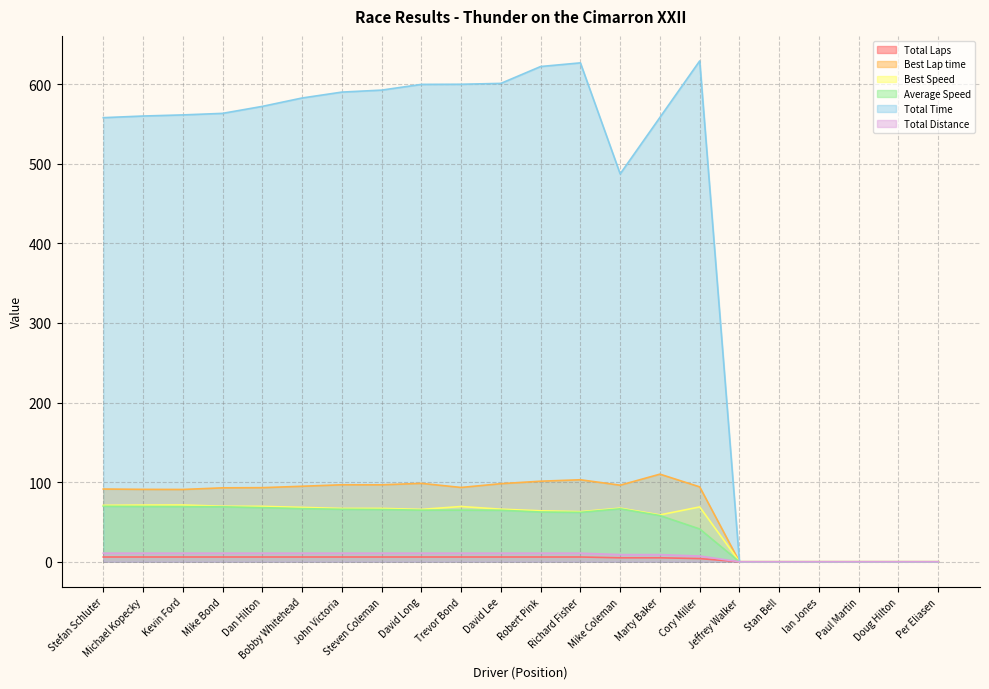

How many series are shown in this chart?

6